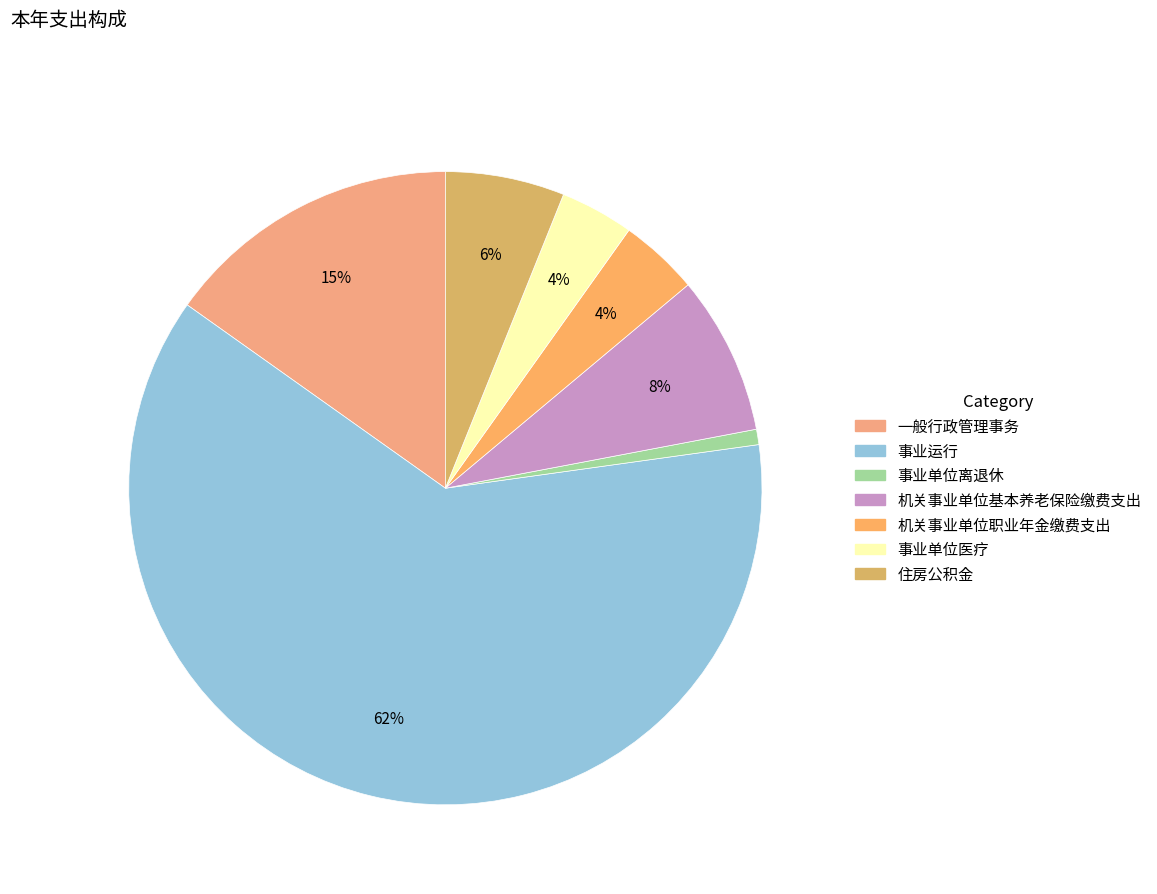

Does 事业运行 represent more than half of the total?

Yes